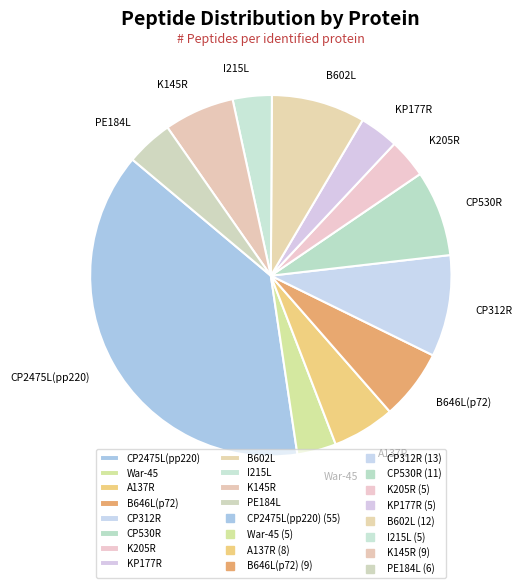

Do B646L(p72) and B602L together represent more than half of the pie?

No